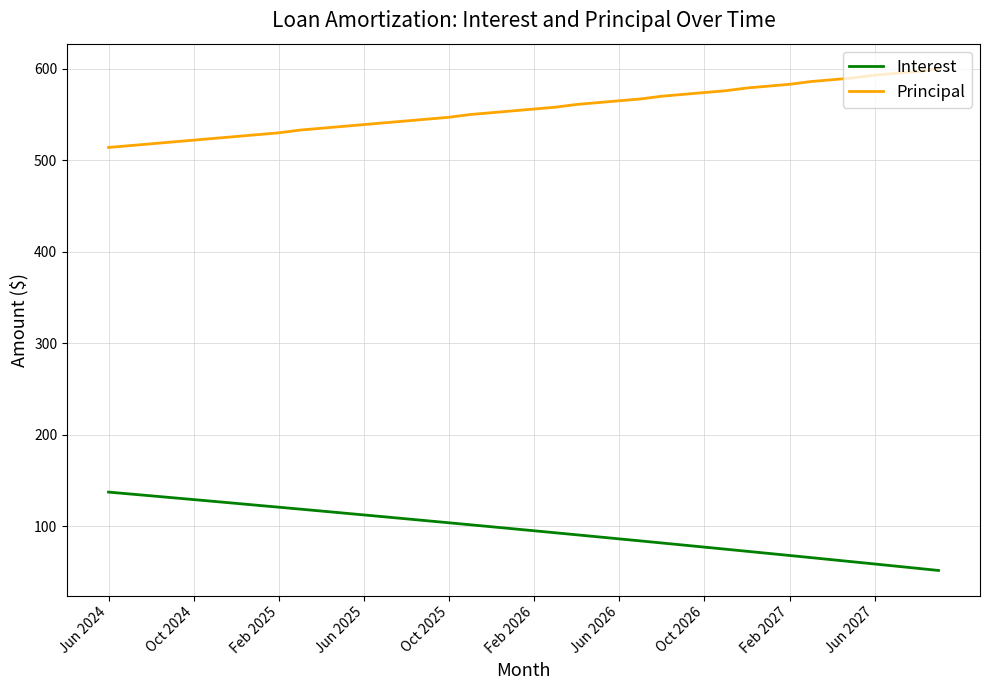

What is the minimum value for Interest?

51.9